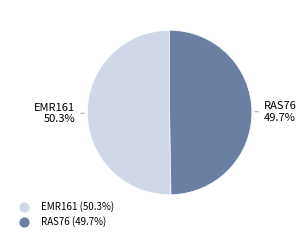

Which has a higher value, EMR161 or RAS76?

EMR161